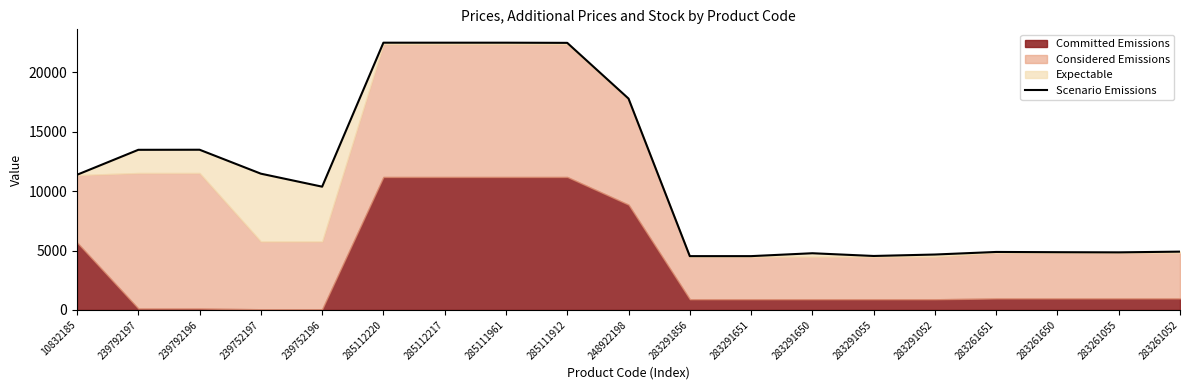

The chart shows a value of 35075.8 at 285111912. True or false?

False